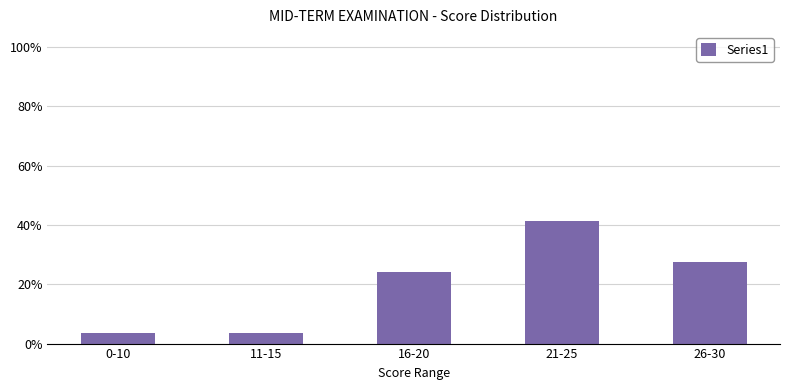

Rank the categories by value from highest to lowest.

21-25, 26-30, 16-20, 0-10, 11-15